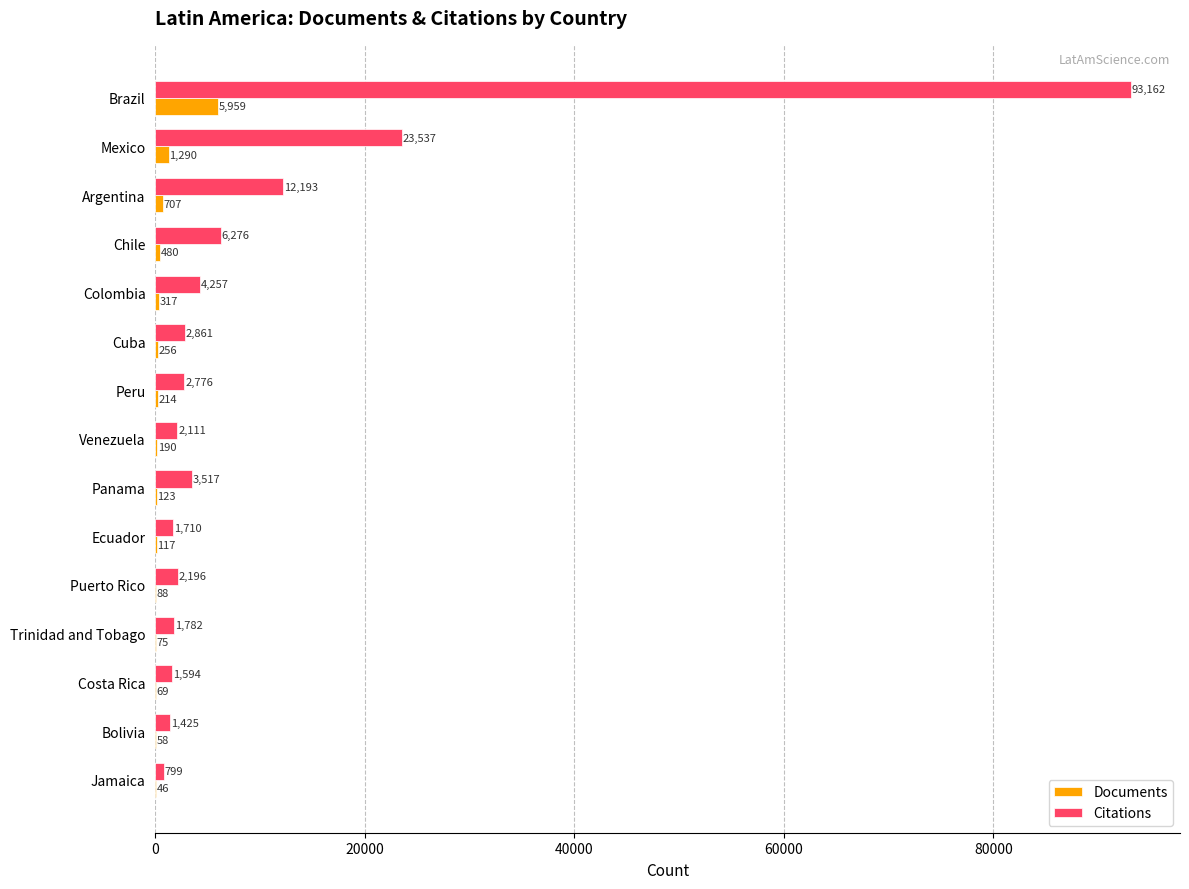

At which category is the sum across all series the highest?

Brazil